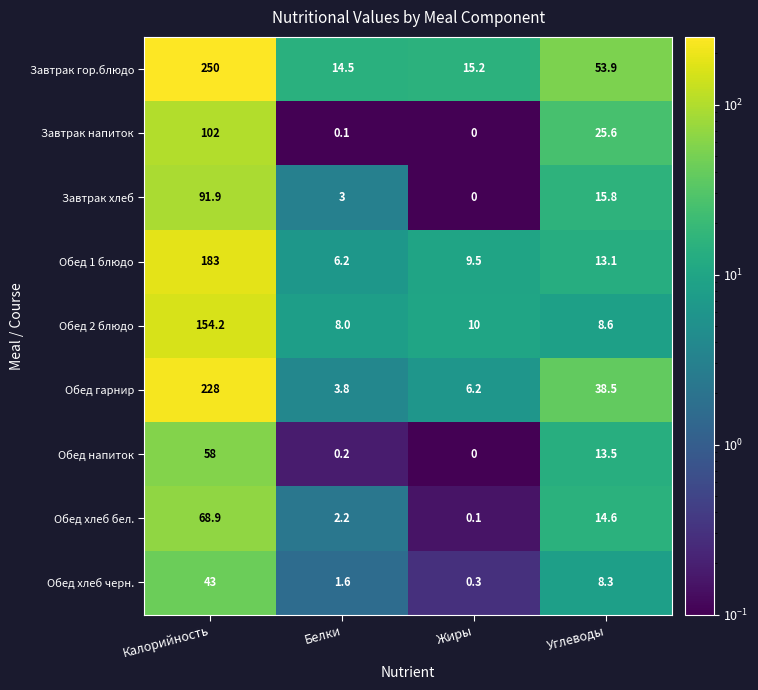

Between Калорийность and Белки, which series saw the biggest shift?

Завтрак гор.блюдо